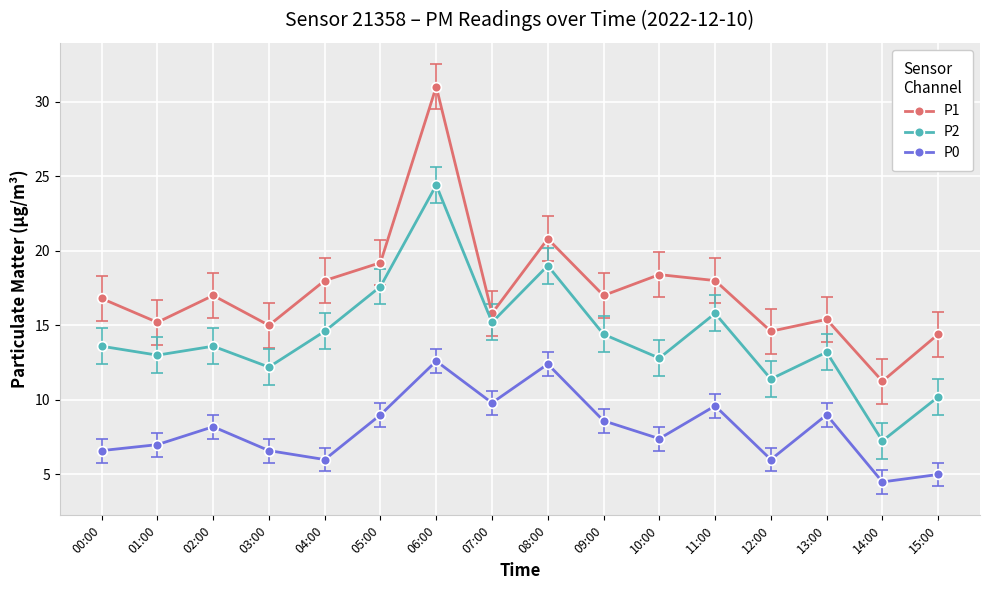

At 13:00, list the series in order from largest to smallest.

P1, P2, P0